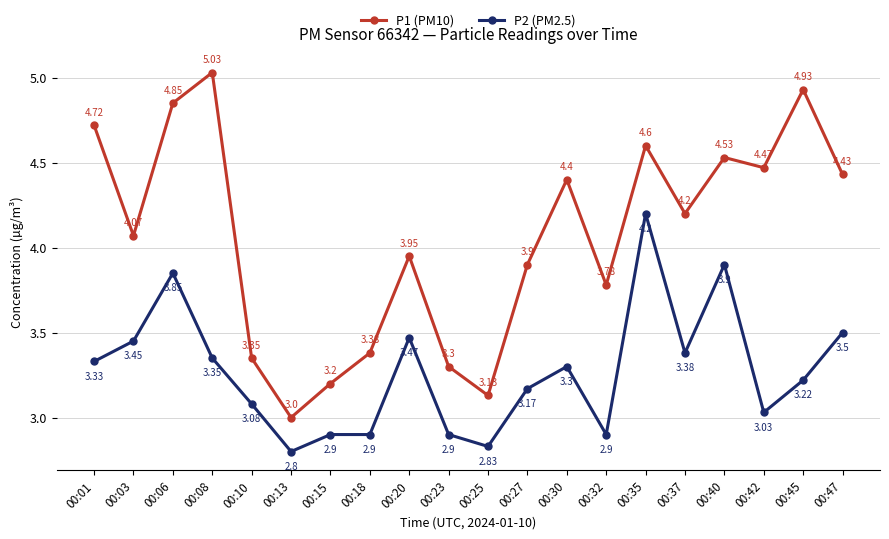

What is the spread (max minus min) of values at 00:42?

1.4